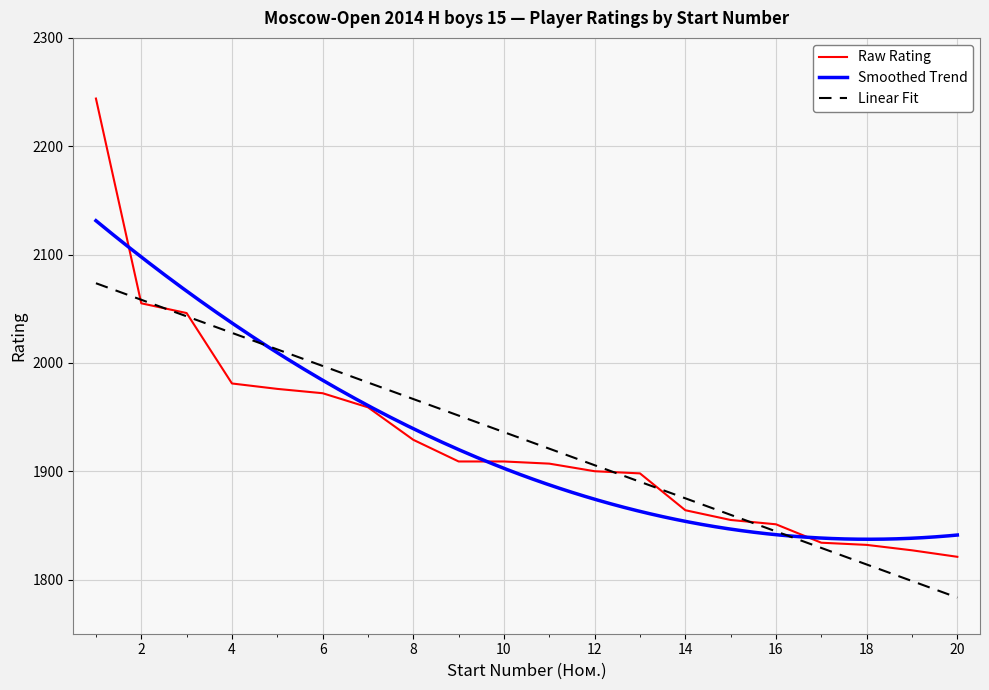

What is the sum of the values at 7 and 5?

3935